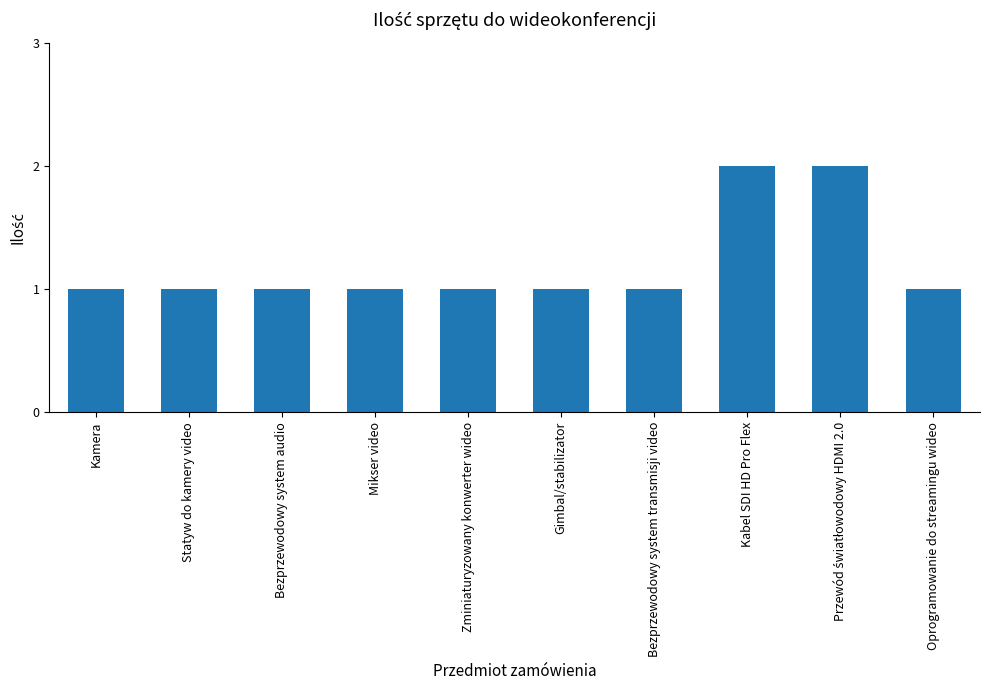

Which has a higher value, Kabel SDI HD Pro Flex or Gimbal/stabilizator?

Kabel SDI HD Pro Flex